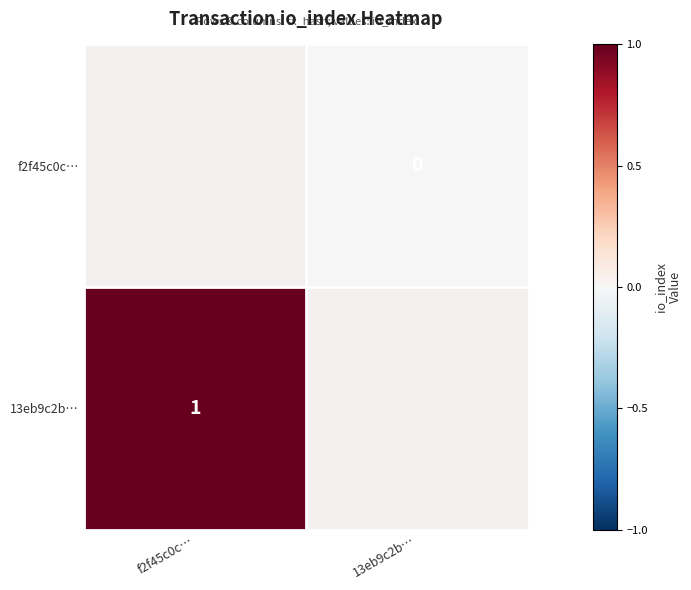

Is it true that 13eb9c2b… equals 1 at f2f45c0c…?

True